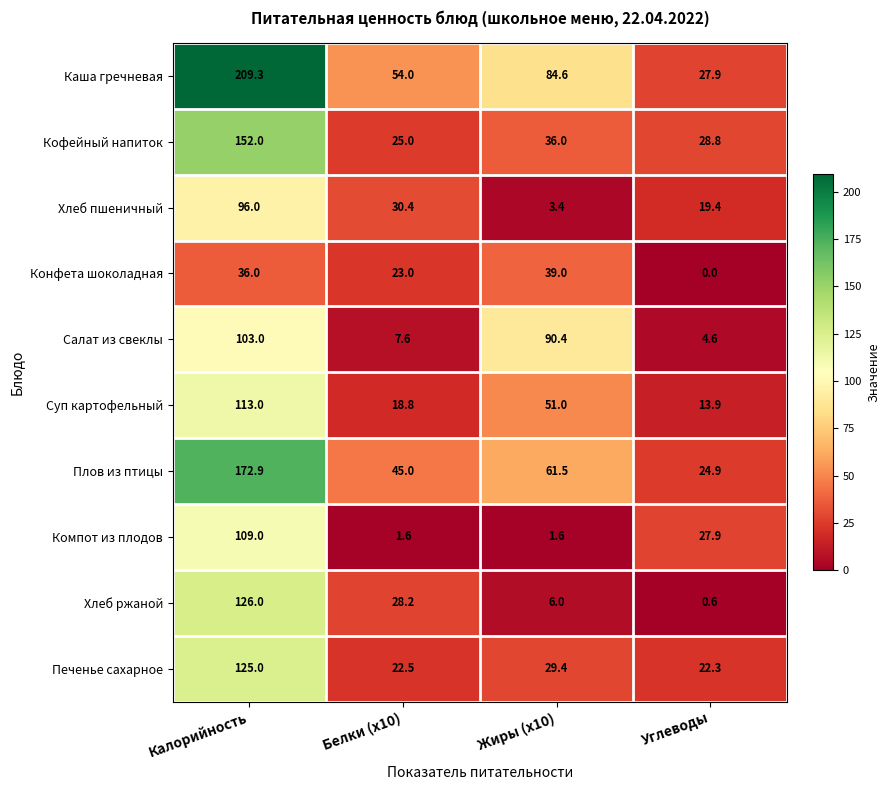

What is the spread (max minus min) of values at Калорийность?

173.3